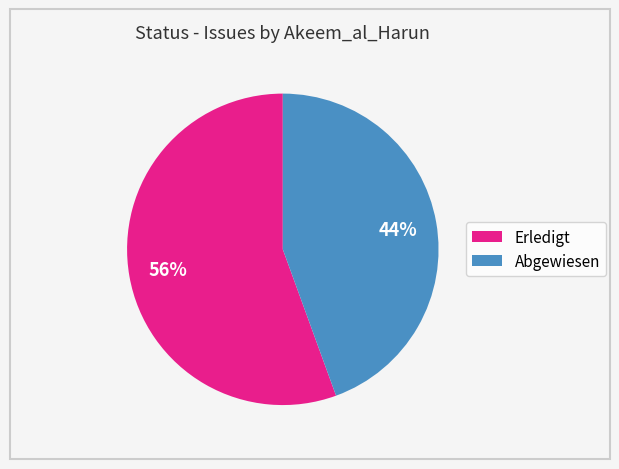

Does Erledigt represent more than half of the total?

Yes